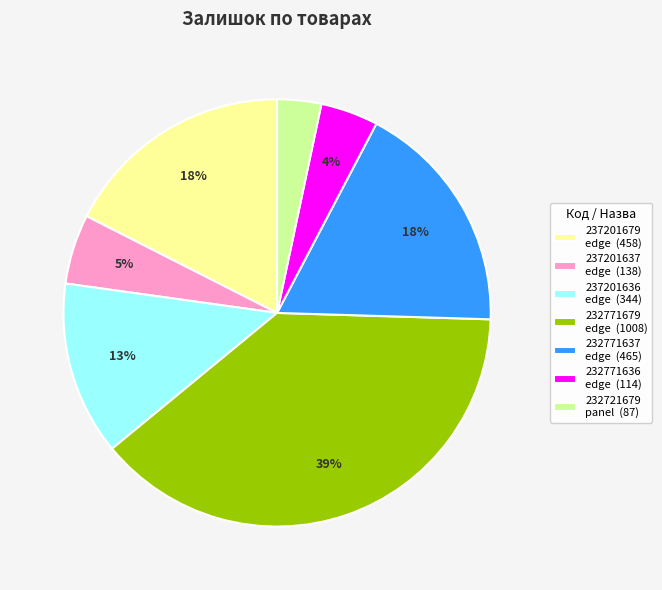

What is the smallest slice in the pie chart?

232721679 panel (87)